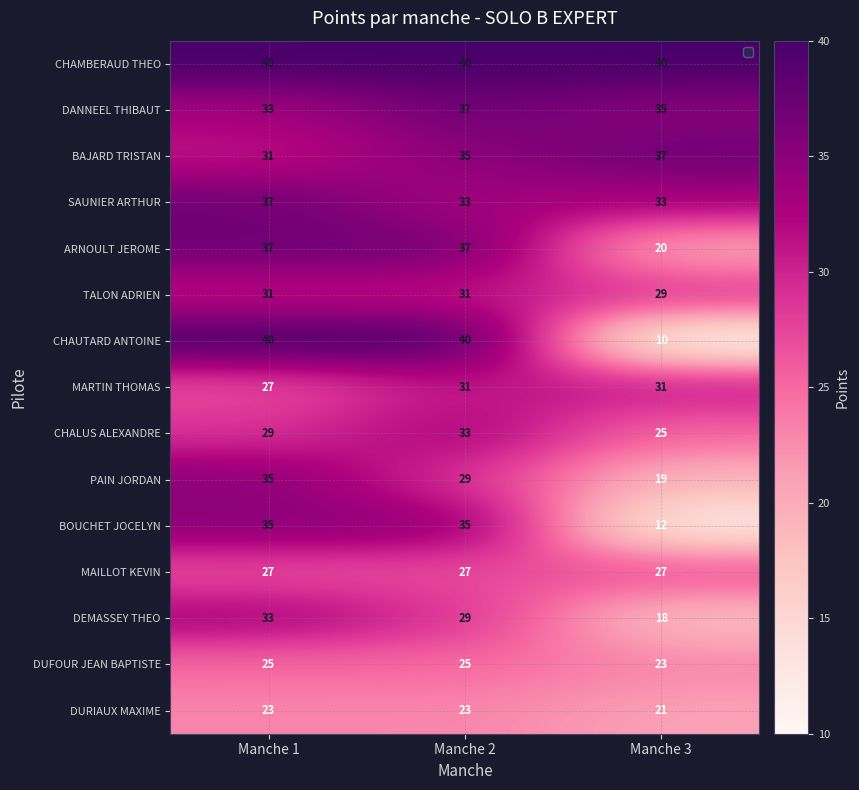

At how many categories does at least one series exceed 20?

3